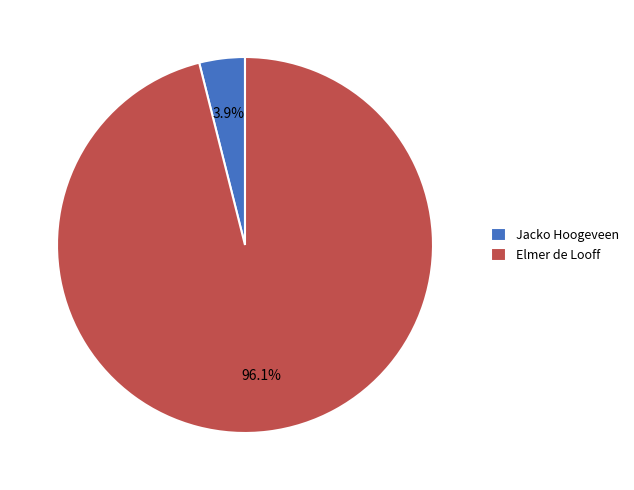

Which slice is the smallest?

Jacko Hoogeveen